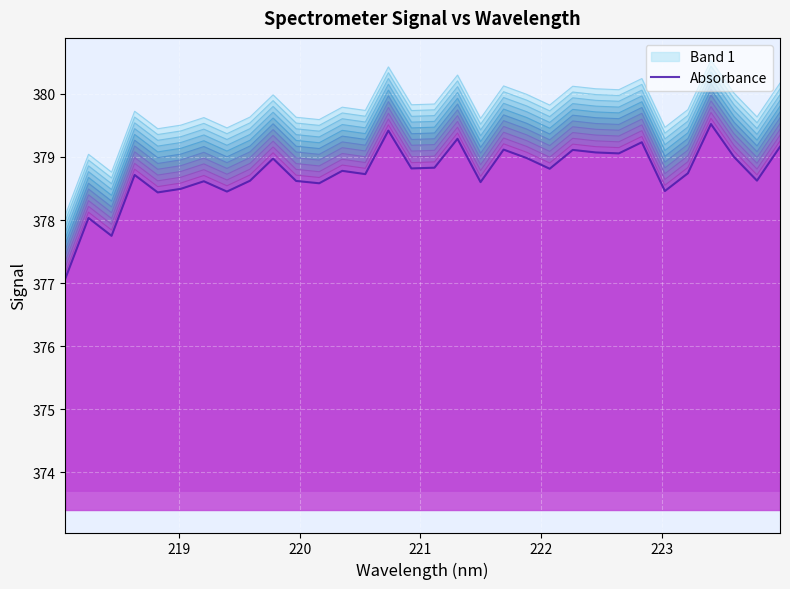

True or false: Band 1 and Absorbance intersect in this chart.

False